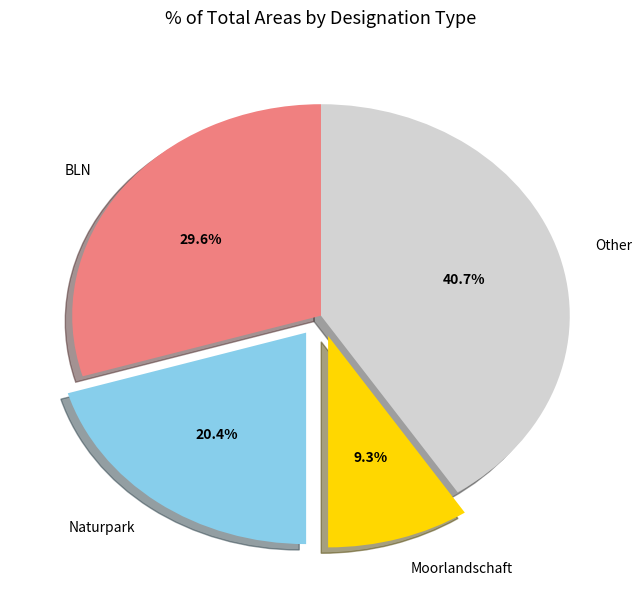

Is it true that BLN is 36% of the pie?

False